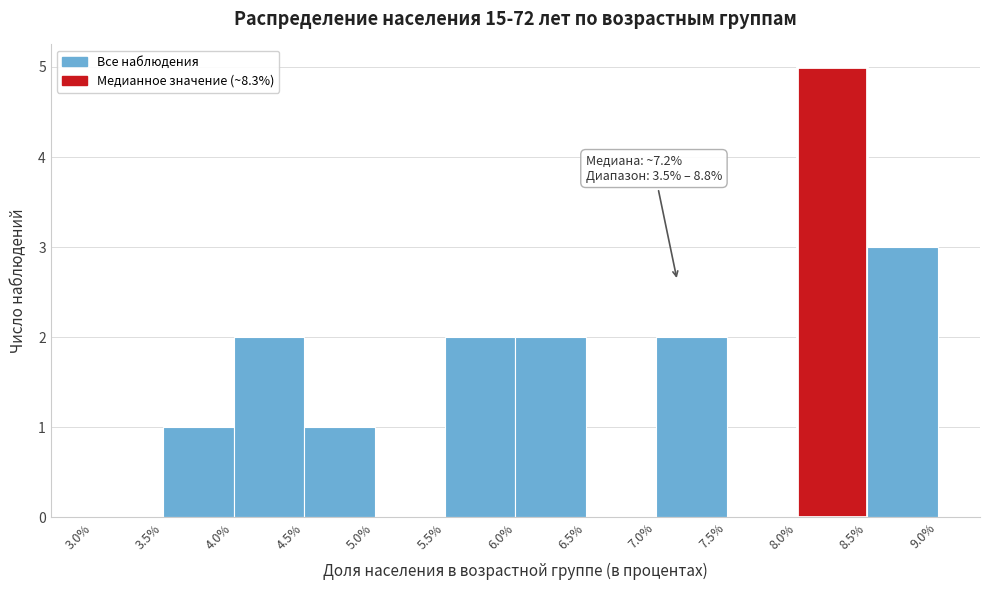

Which range on the x-axis has the tallest bar?

8.0% to 8.5%